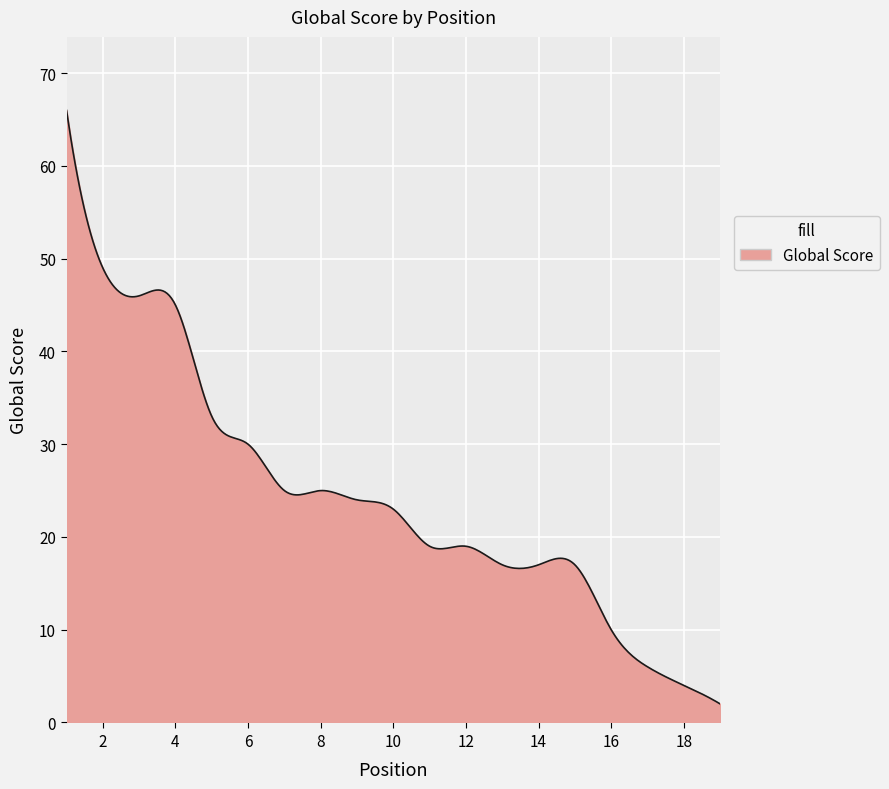

What is the smallest value displayed?

2.0